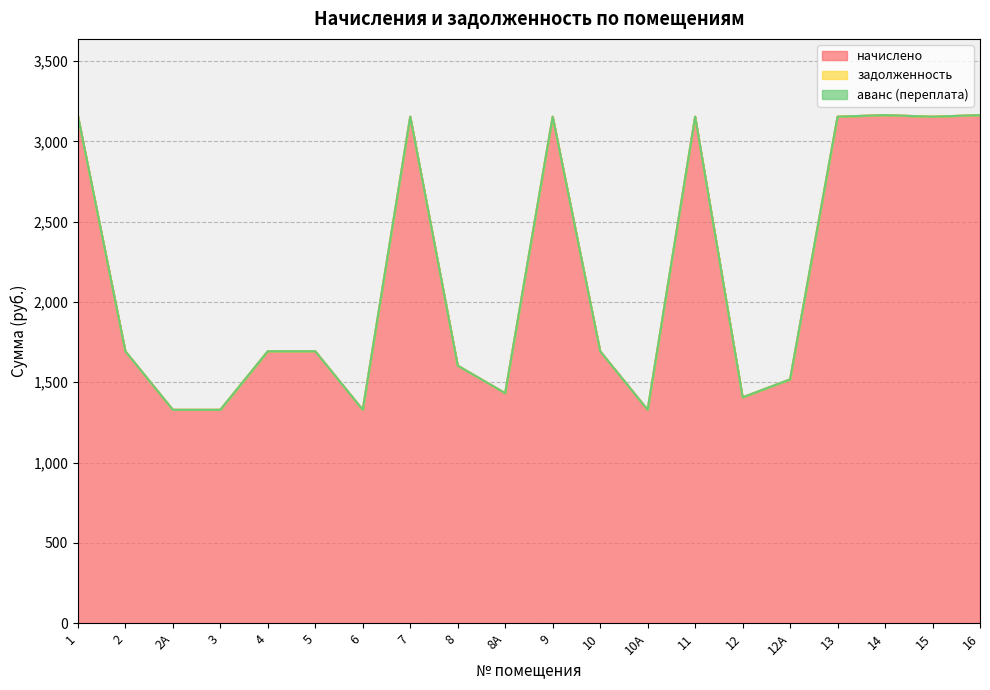

At which category does начислено reach its first local valley?

6